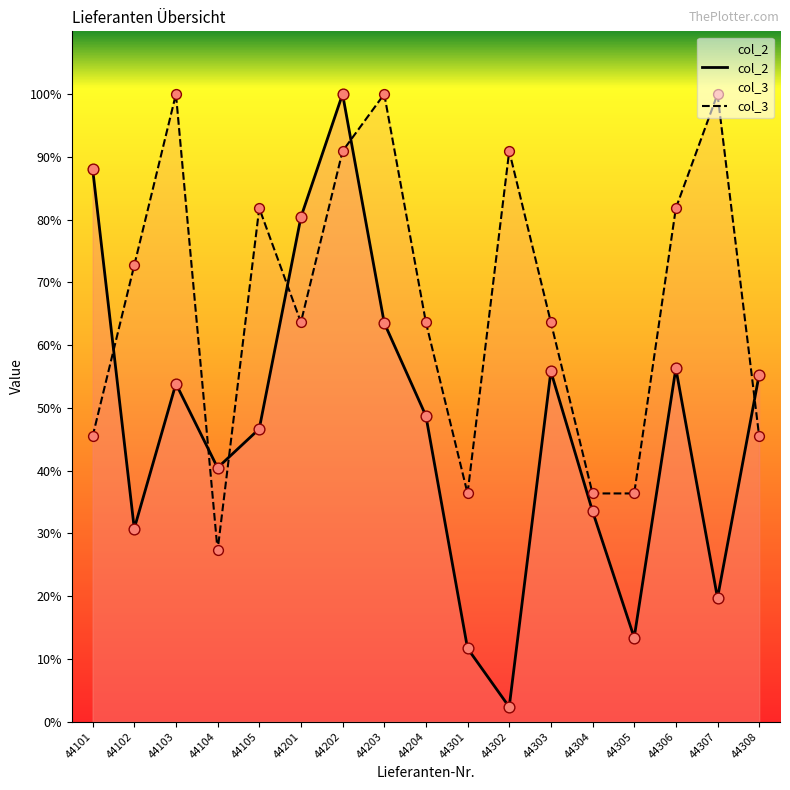

Is the value of col_3 at 44103 greater than the value of col_2 at 44103?

Yes